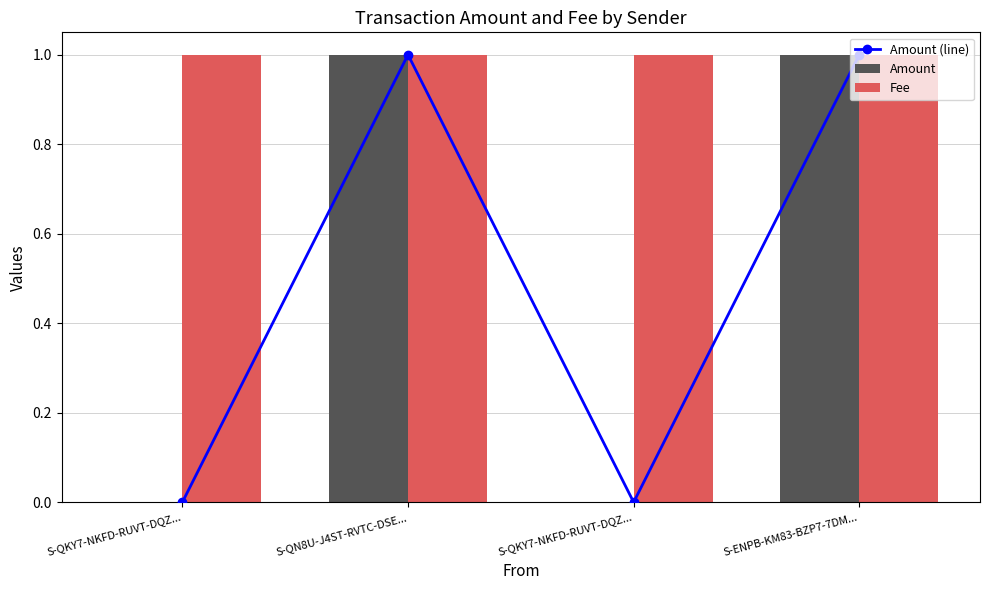

What value does the Fee series have at S-QN8U-J4ST-RVTC-DSE...?

1